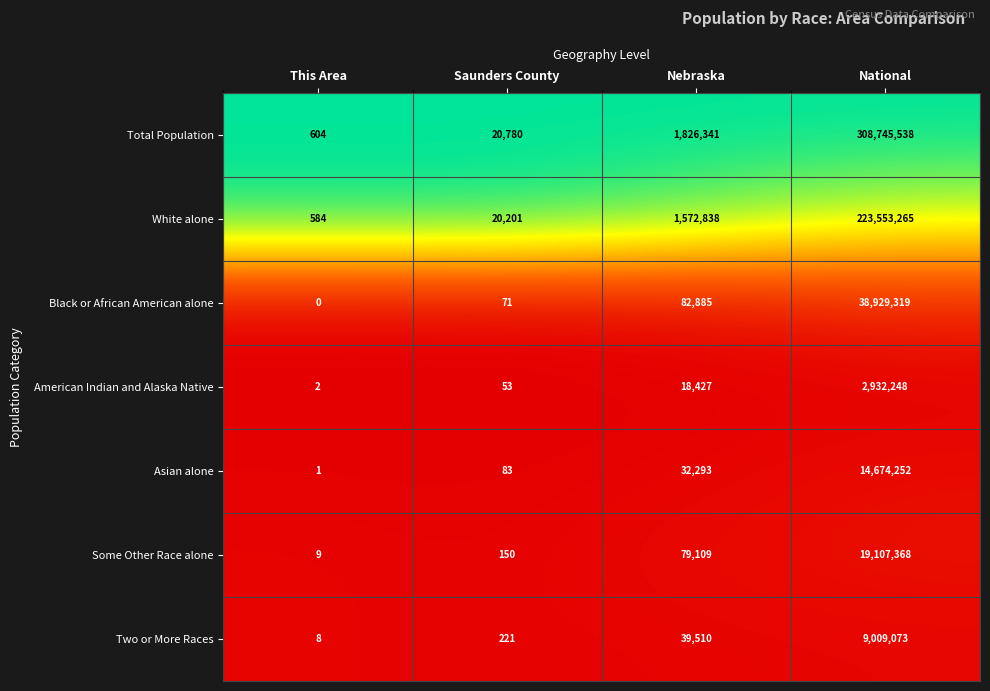

Is the value of Asian alone at National greater than the value of Black or African American alone at This Area?

Yes